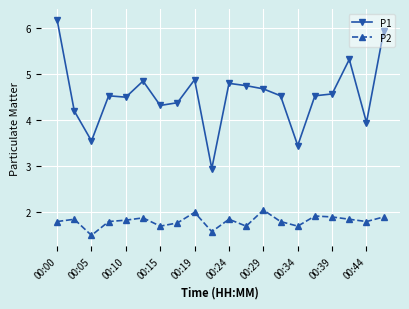

Rank the series by their average value, from highest to lowest.

P1, P2